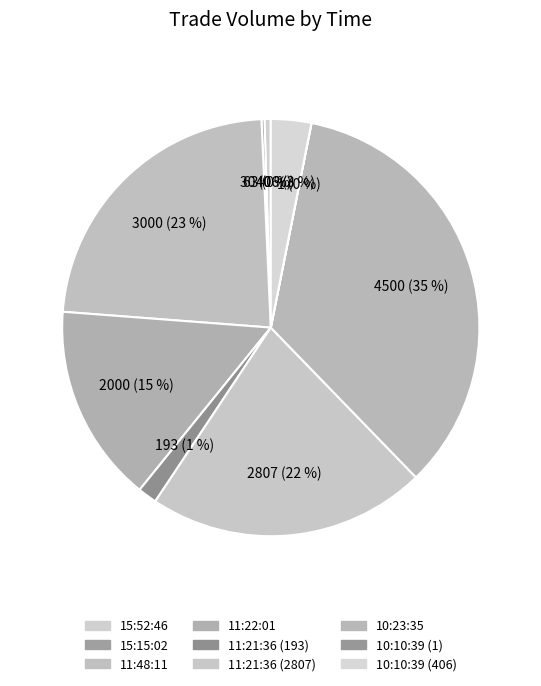

How many segments does this pie chart have?

9